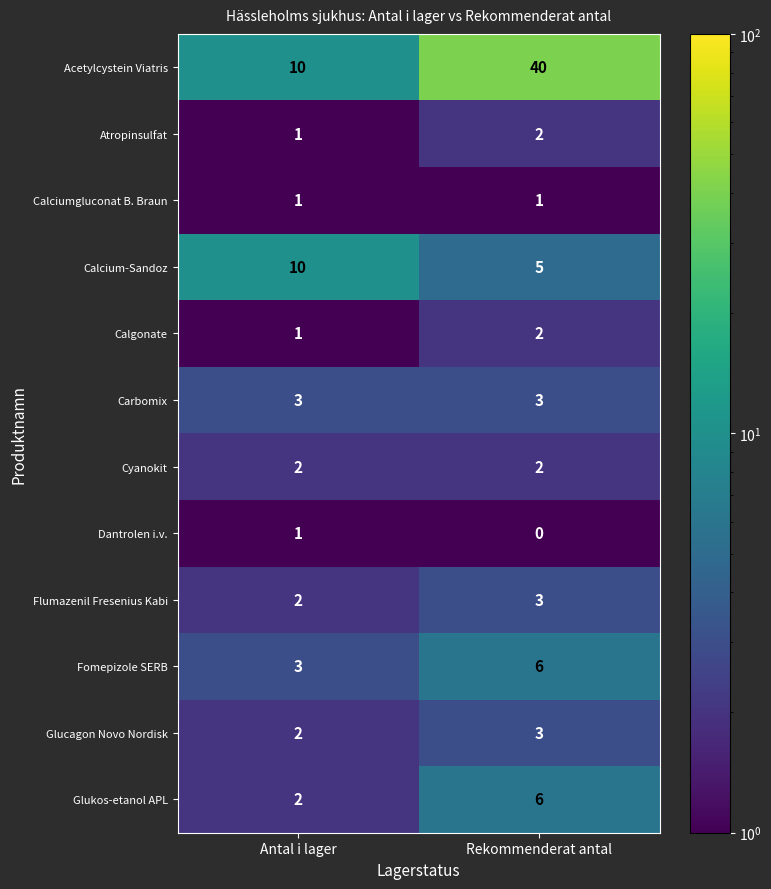

What is the spread (max minus min) of values at Rekommenderat antal?

40